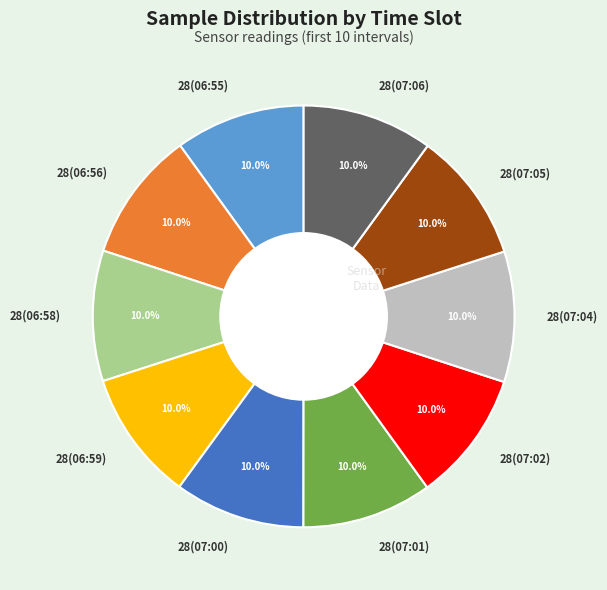

How many segments does this pie chart have?

10